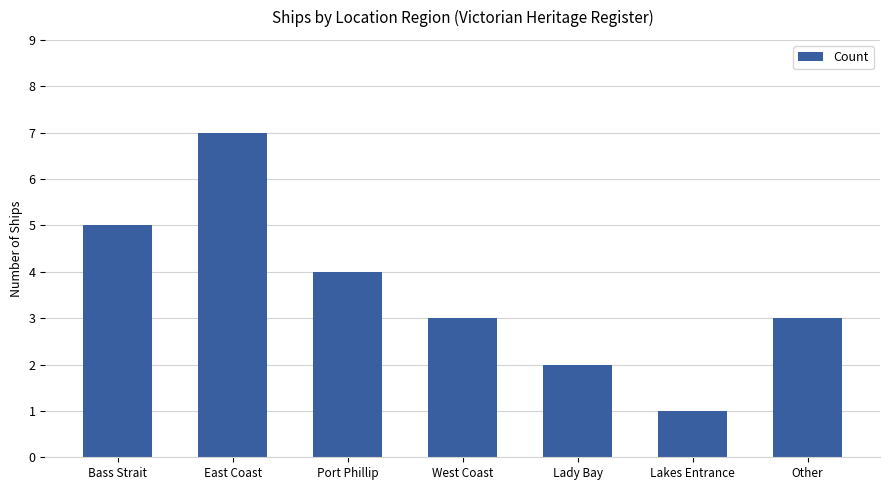

At which label is the value closest to 4?

Port Phillip